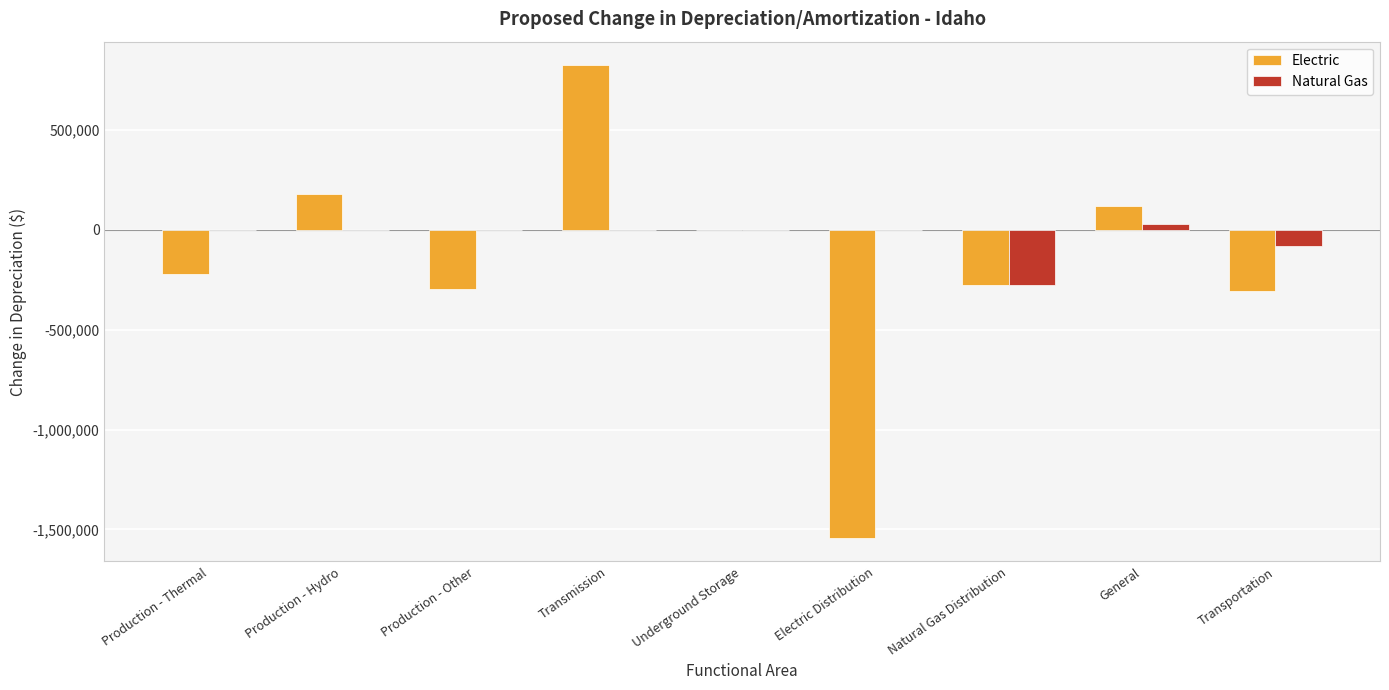

What is the maximum value shown in the chart?

823485.7